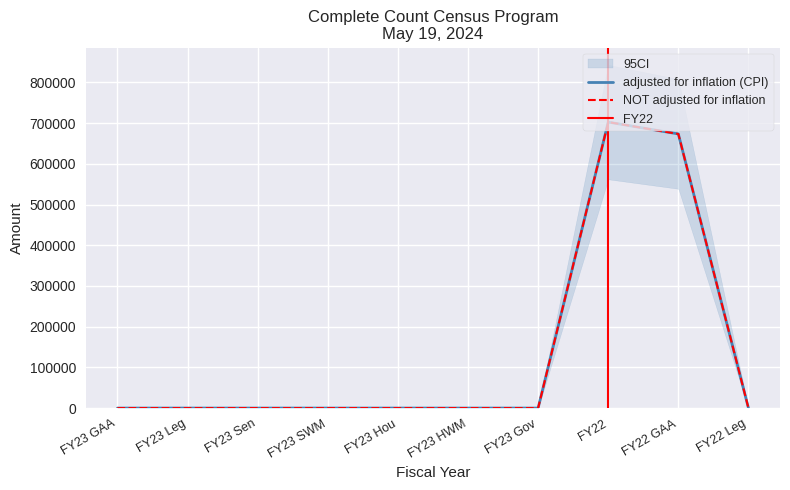

What is the greatest value displayed?

702448